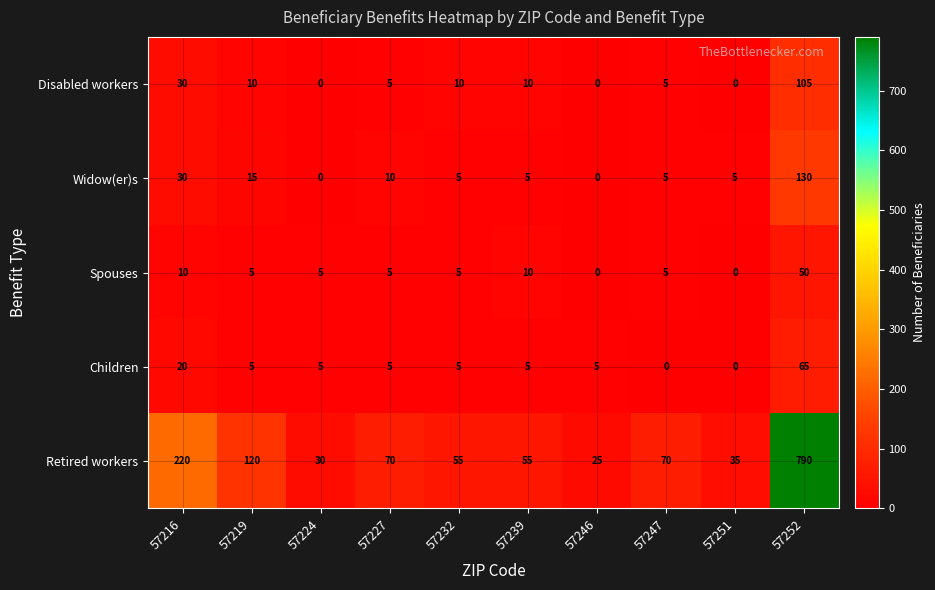

What is the total value across all series at 57239?

85